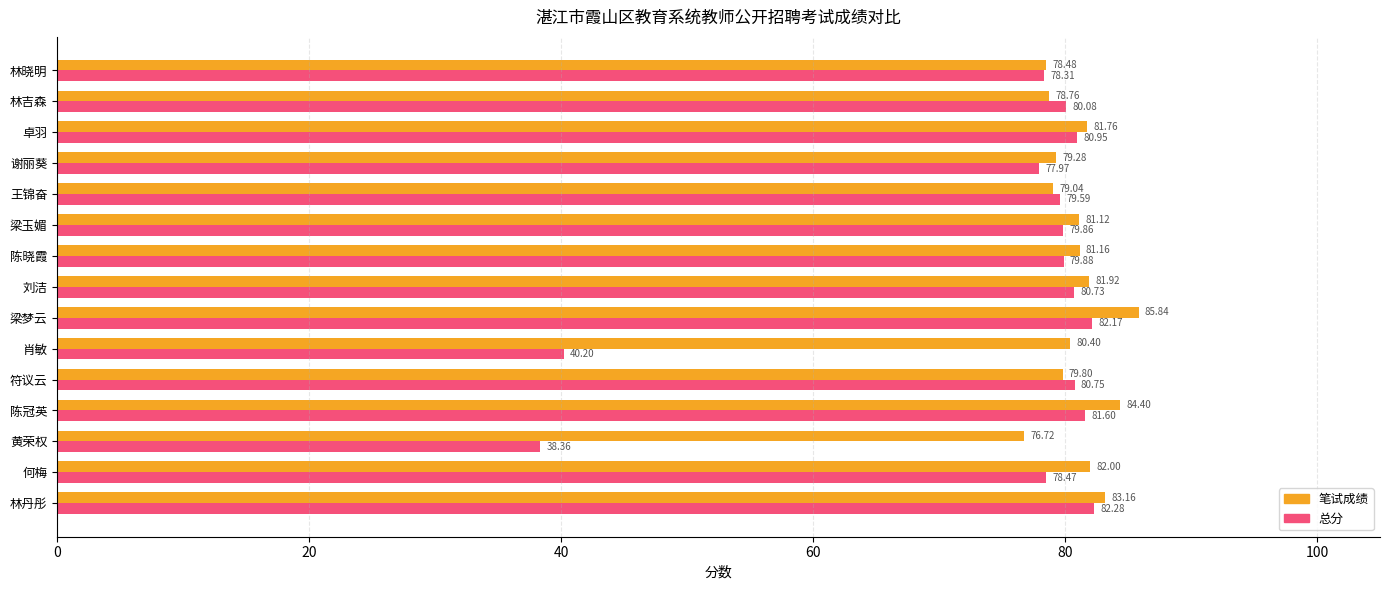

What is the difference between the maximum and second lowest values in the 总分 series?

42.1